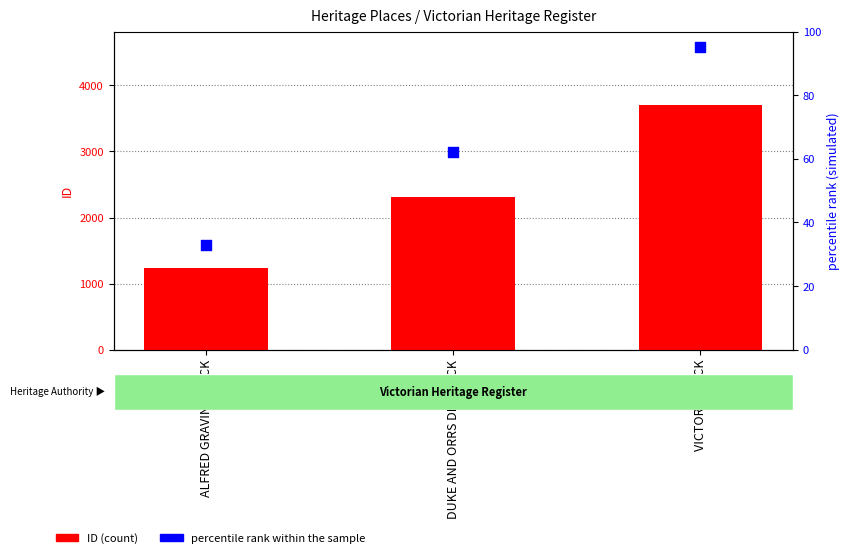

Is the value of ID at ALFRED GRAVING DOCK greater than the value of percentile rank within the sample at VICTORIA DOCK?

Yes